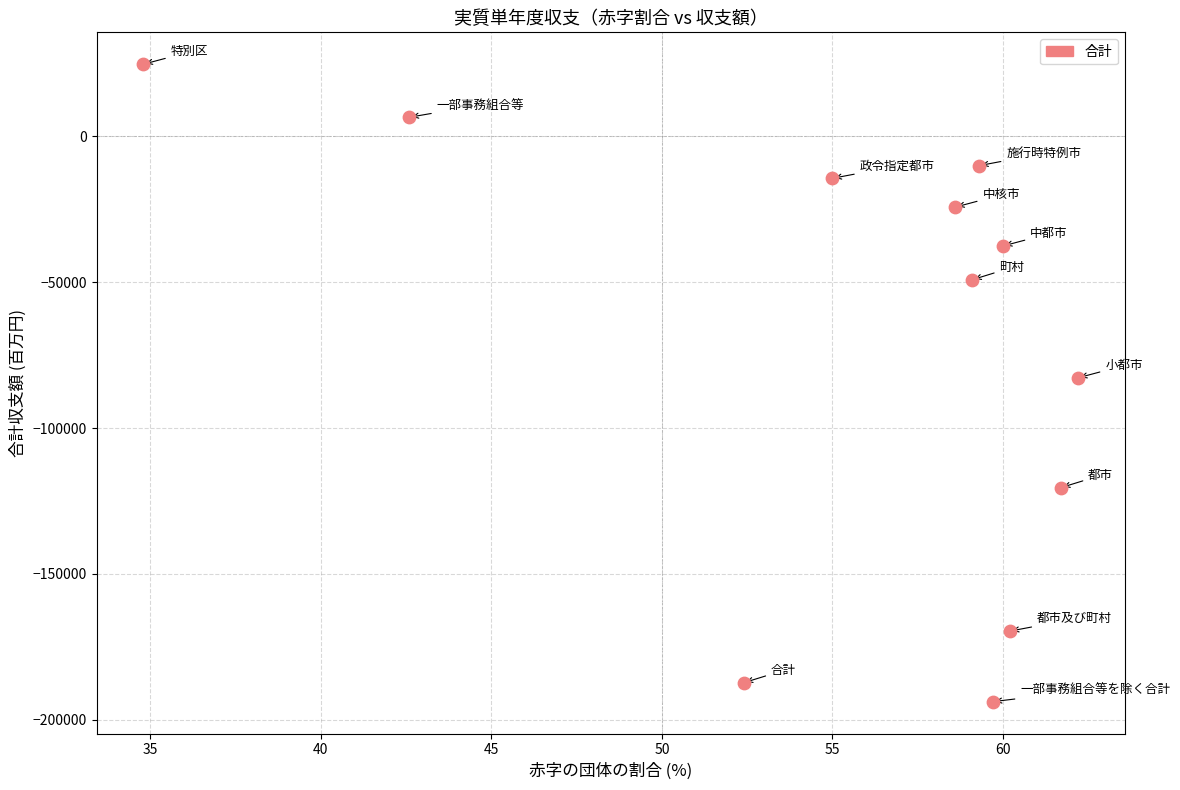

What is the range of Y values (max minus min)?

218431